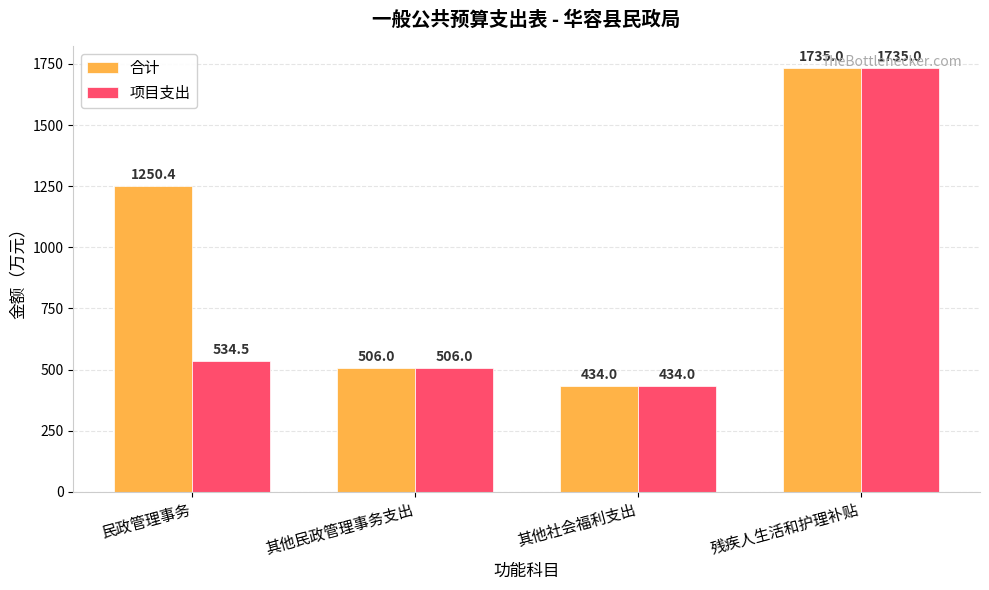

The 项目支出 series shows 493.4 at 残疾人生活和护理补贴. True or false?

False